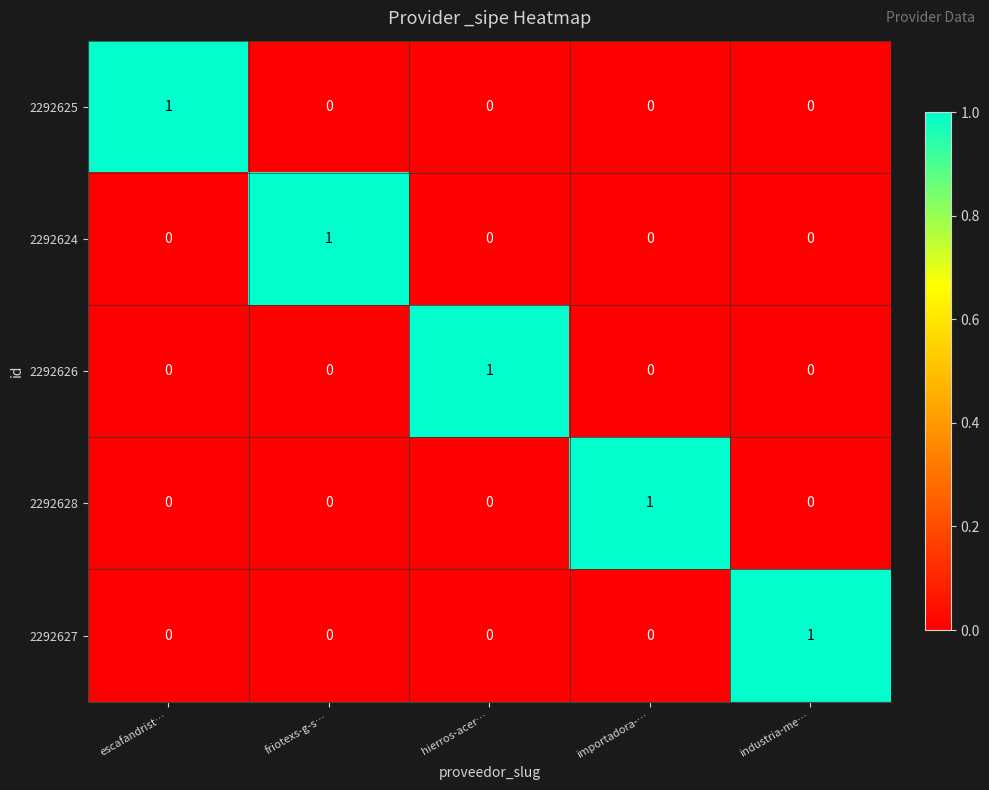

Which category has the highest value in the 2292624 series?

friotexs-g-s…